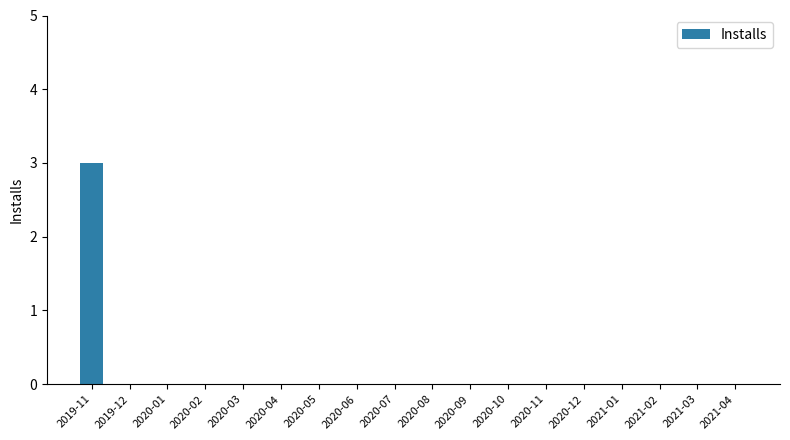

What is the change in value from 2019-11 to 2020-12?

-3